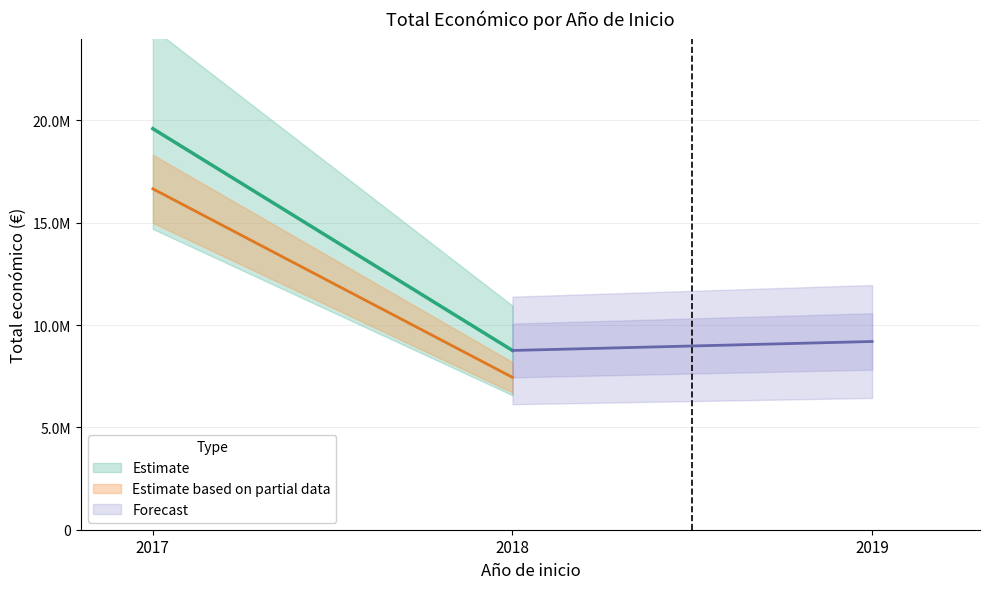

Is it true that the value at 2017 is 15344014?

False